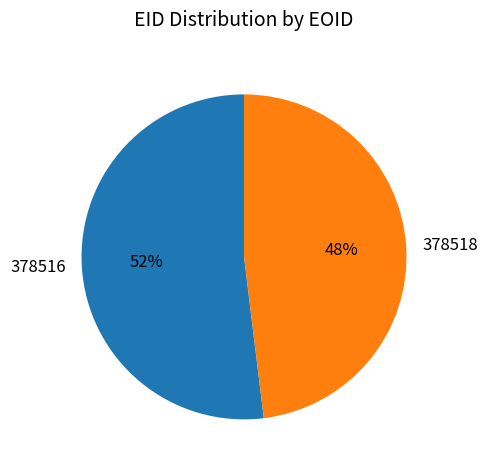

What percentage is the 378516 slice, to the nearest percent?

52%